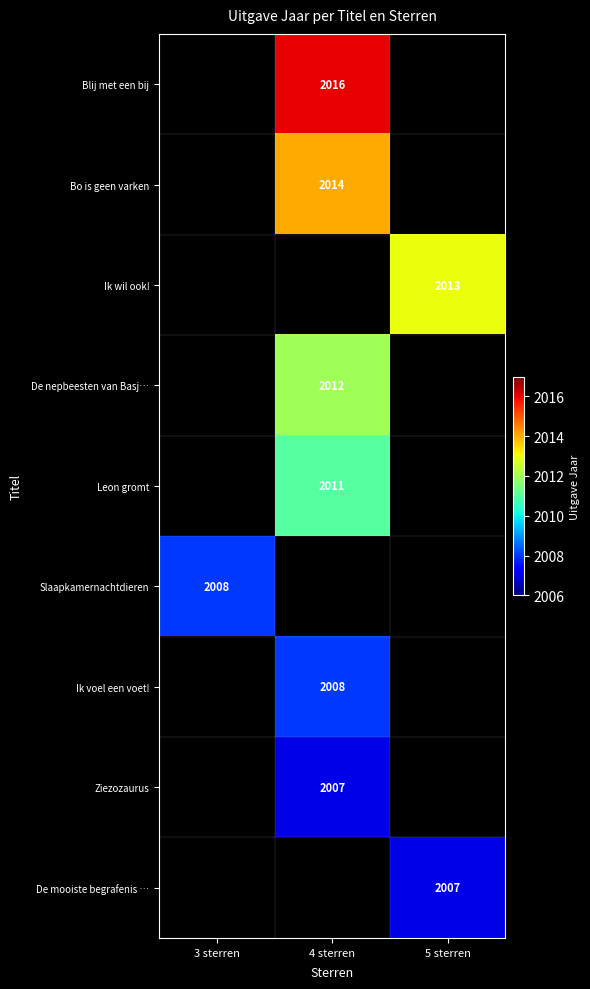

The De mooiste begrafenis … series shows 3232 at 5 sterren. True or false?

False